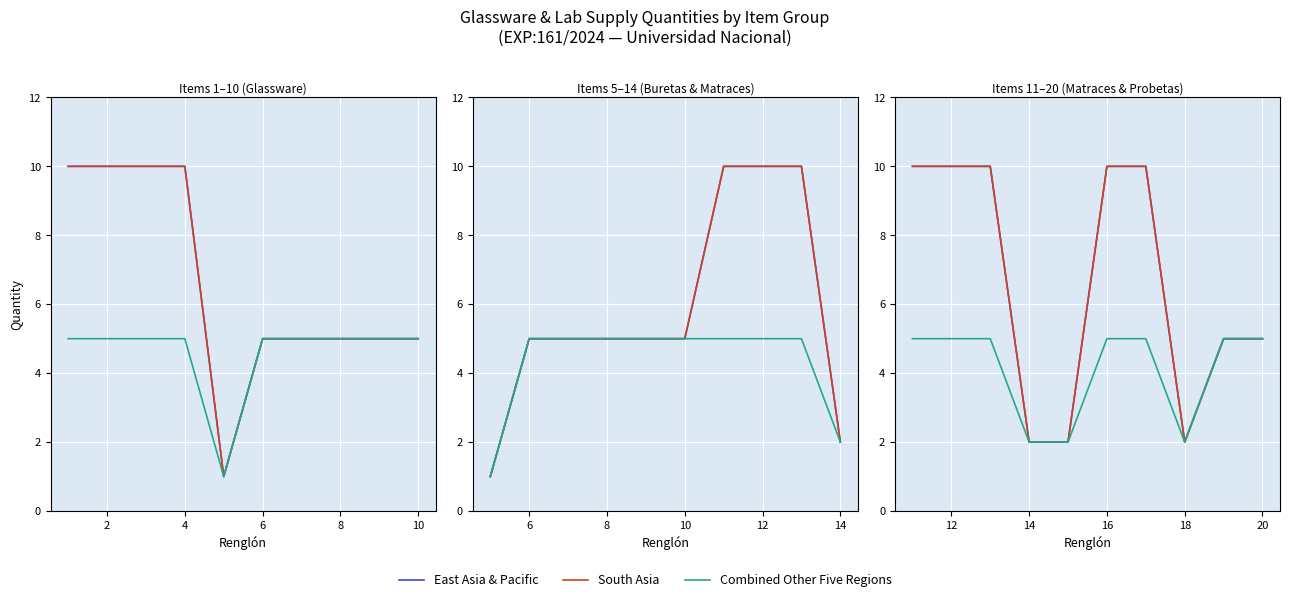

Is the value of South Asia at 0 greater than the value of Combined Other Five Regions at 2?

Yes